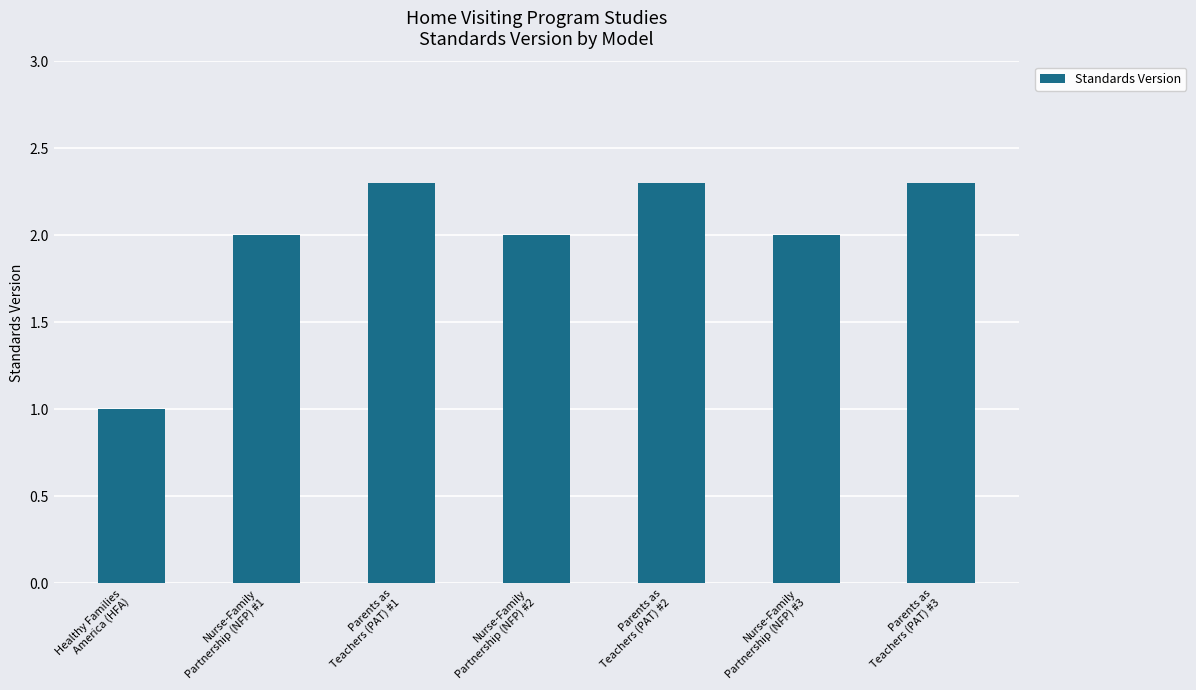

Where is the data nearest to the value 1?

Healthy Families
America (HFA)